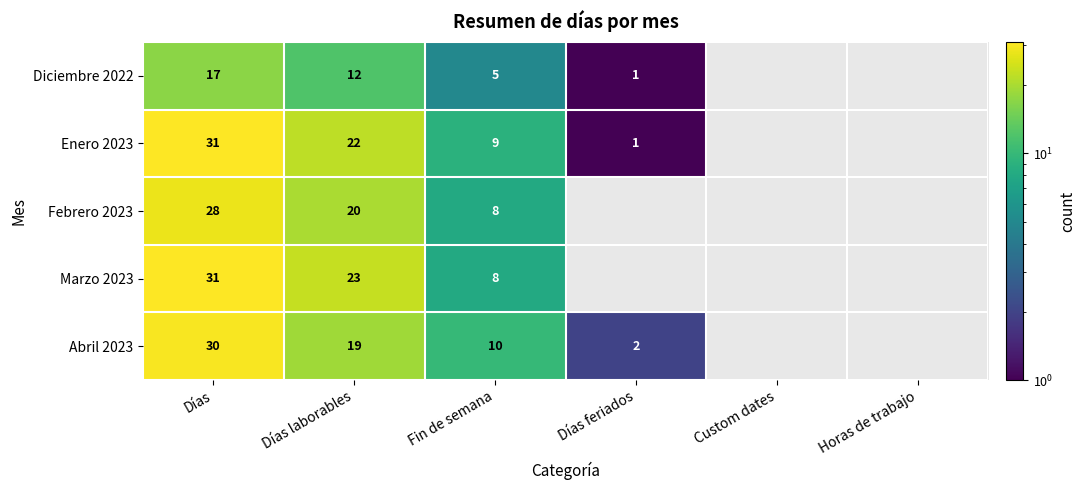

At Días laborables, list the series in order from smallest to largest.

Diciembre 2022, Abril 2023, Febrero 2023, Enero 2023, Marzo 2023